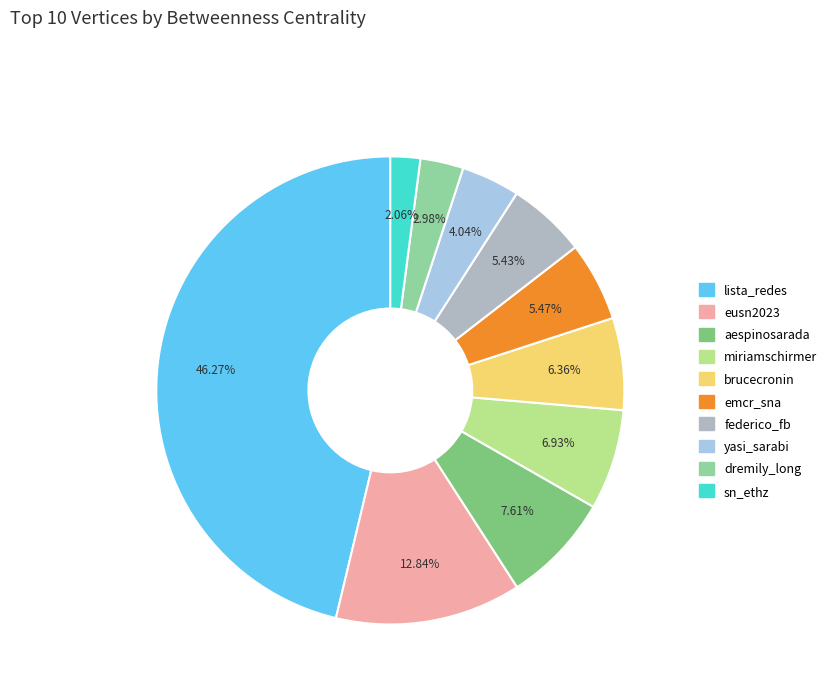

Which category has the smallest portion of the pie?

sn_ethz